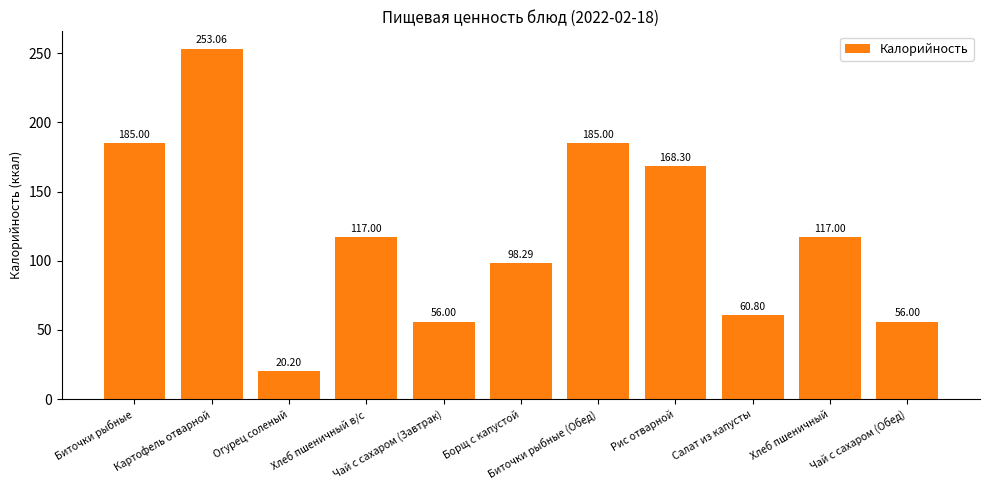

What is the difference between the maximum and minimum values?

232.9